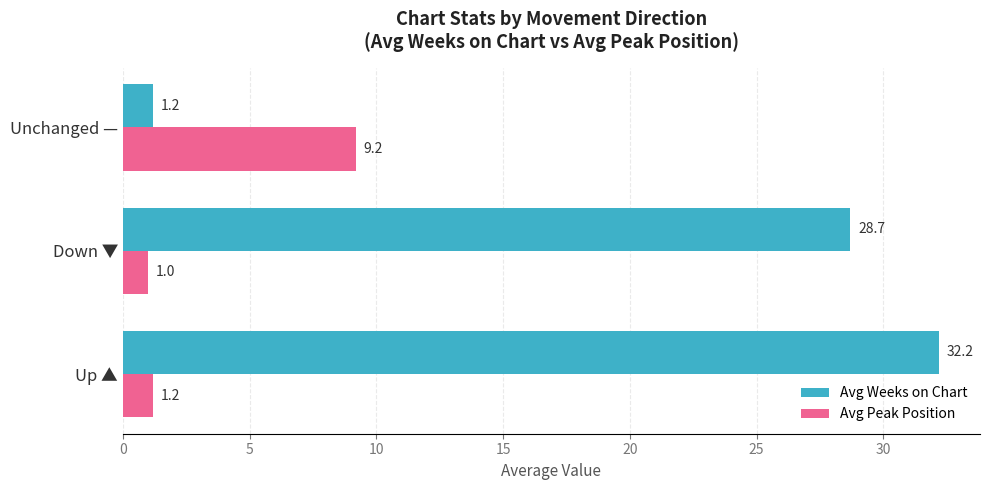

Rank the series by their average value, from highest to lowest.

Avg Weeks on Chart, Avg Peak Position